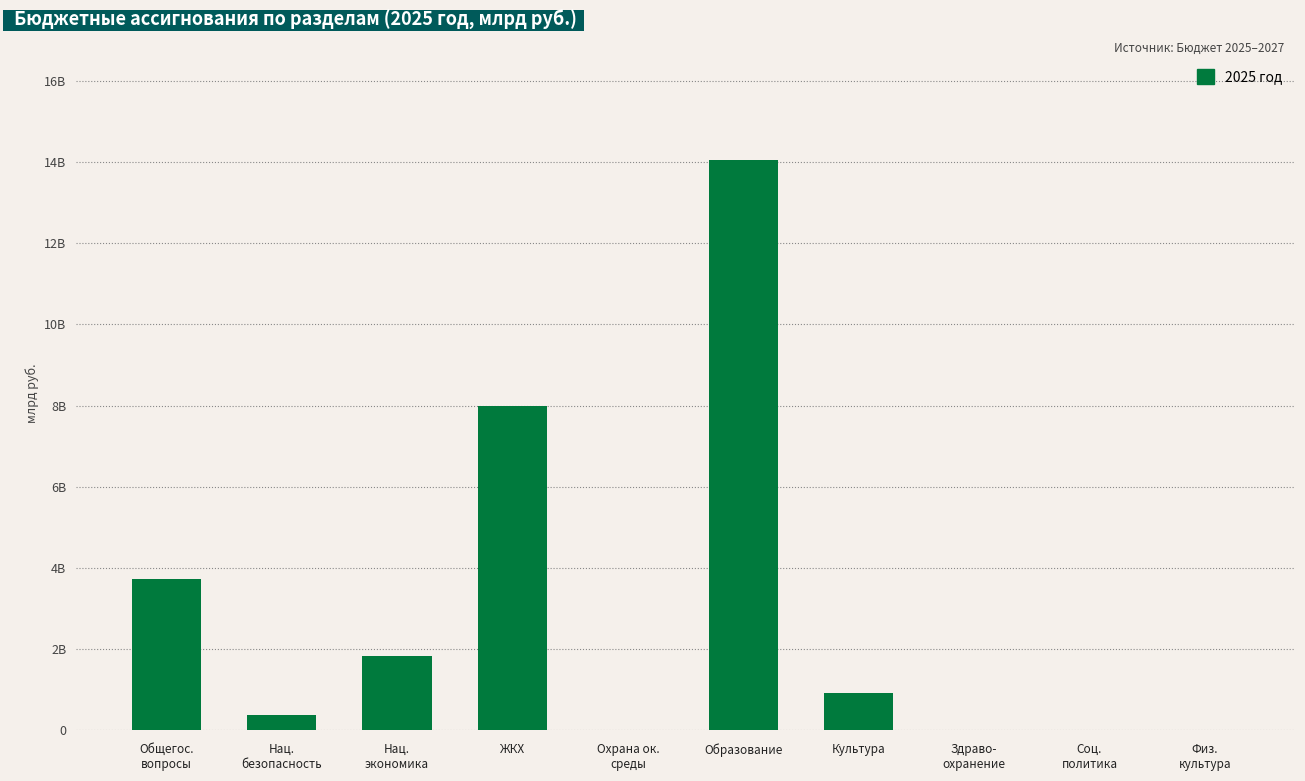

What is the value of the 2nd bar from the left?

0.4